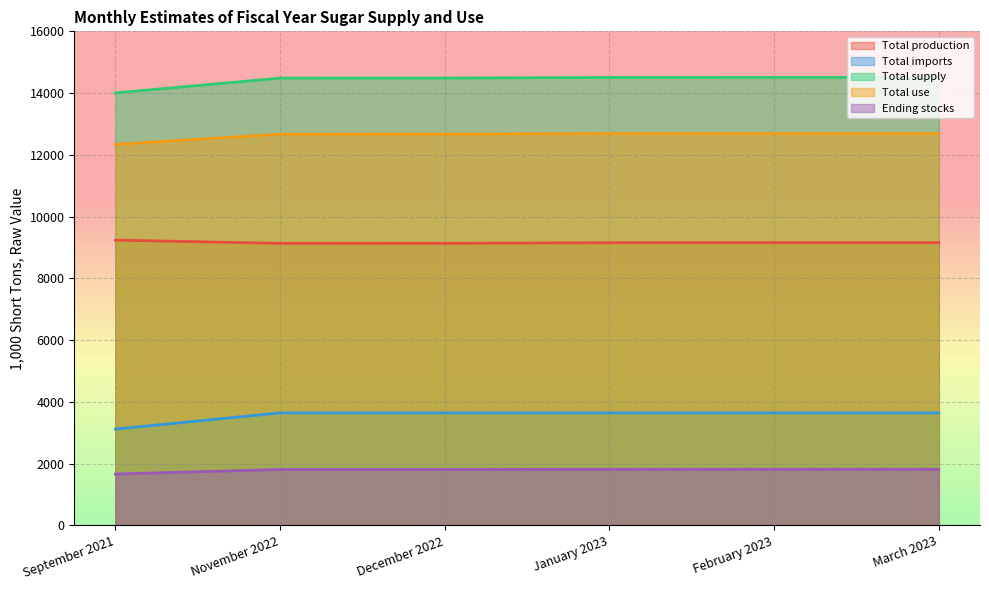

How many data points in Total production are less than 9157?

3